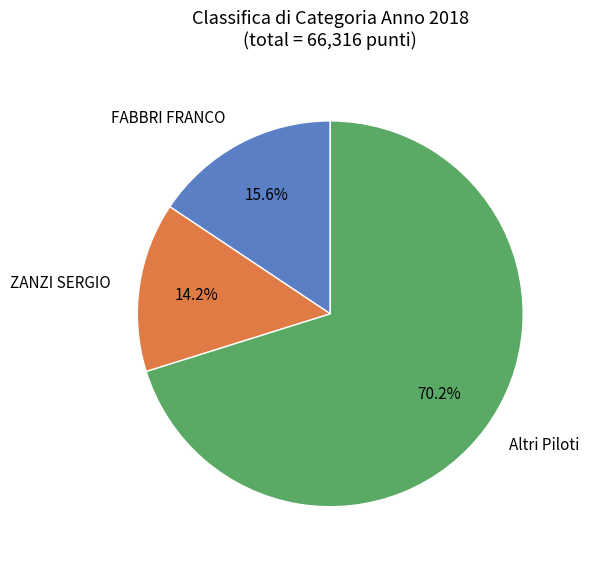

Which slice is the smallest?

ZANZI SERGIO